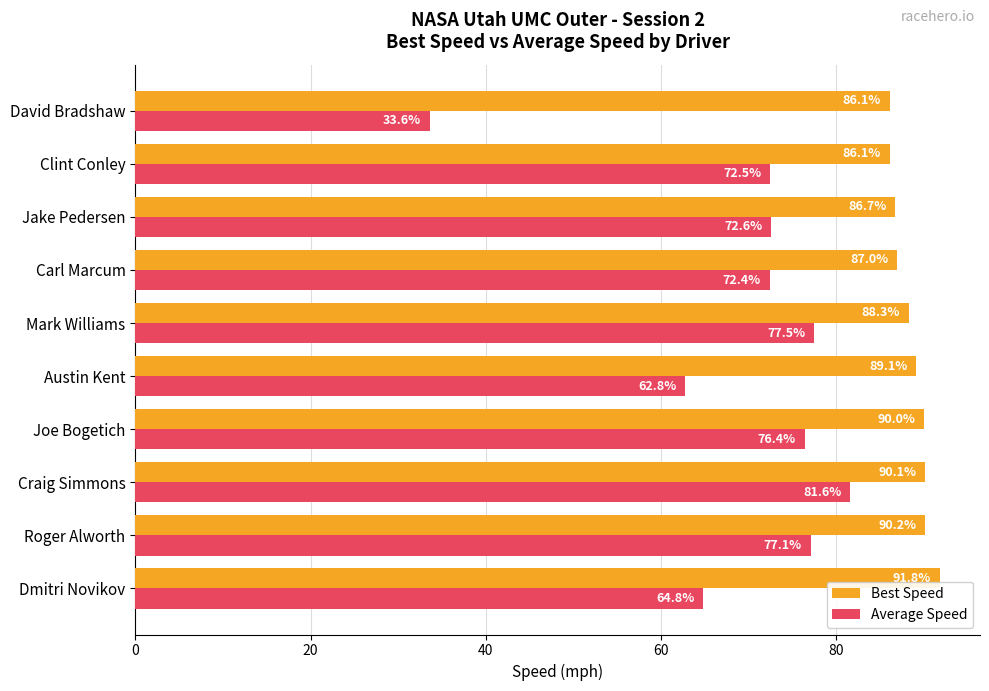

The Average Speed series shows 38.6 at Jake Pedersen. True or false?

False